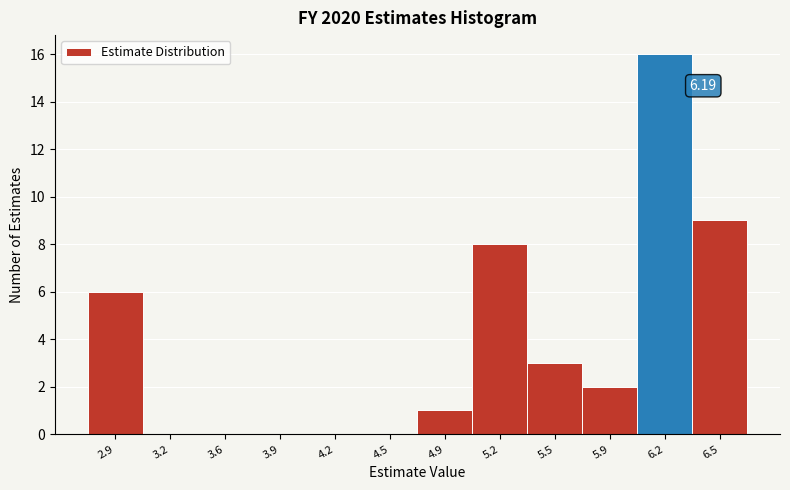

Between 4.2 and 6.5, which is larger?

6.5